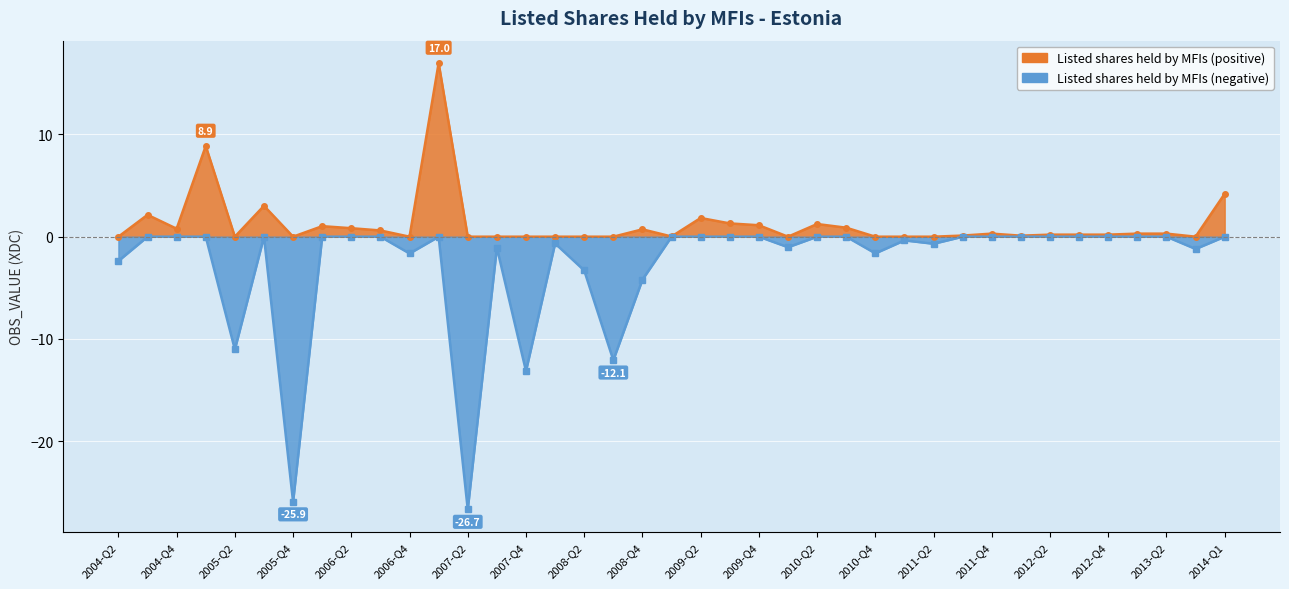

Between 2005-Q2 and 2007-Q4, which series saw the biggest shift?

Listed shares held by MFIs (negative)